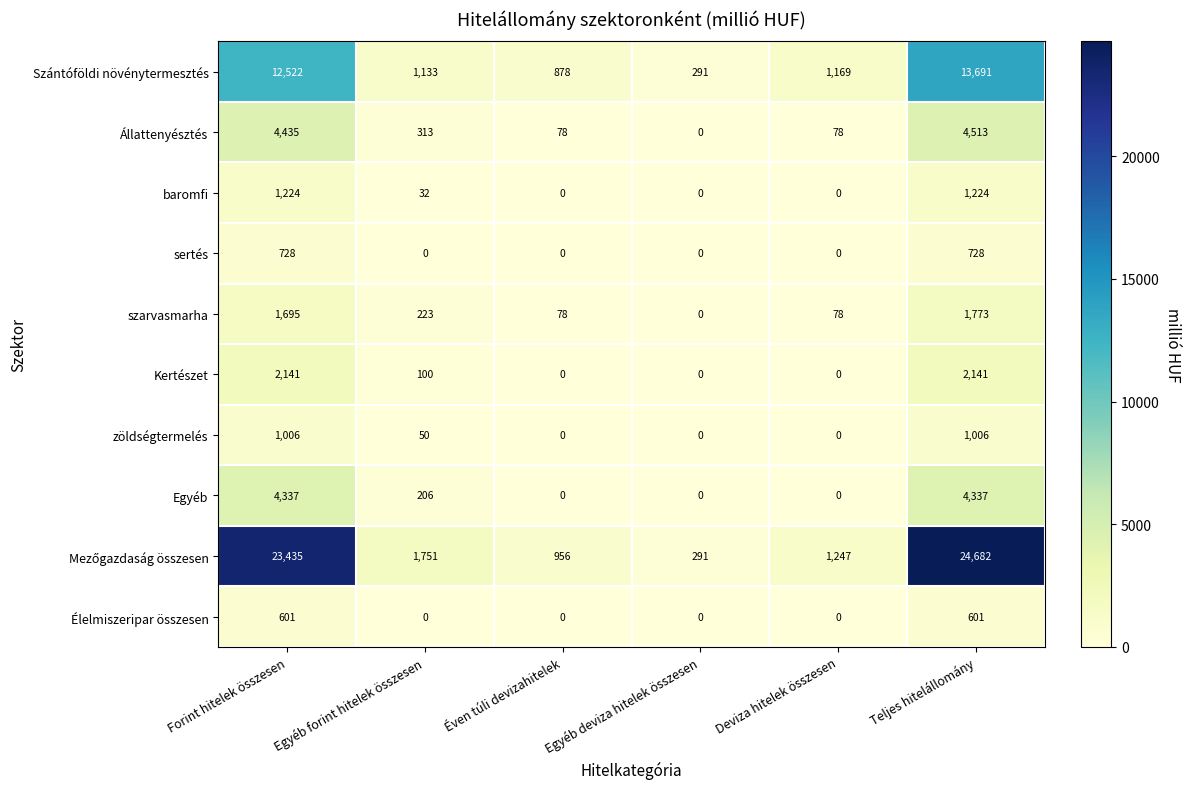

What is the maximum value shown in the chart?

24682